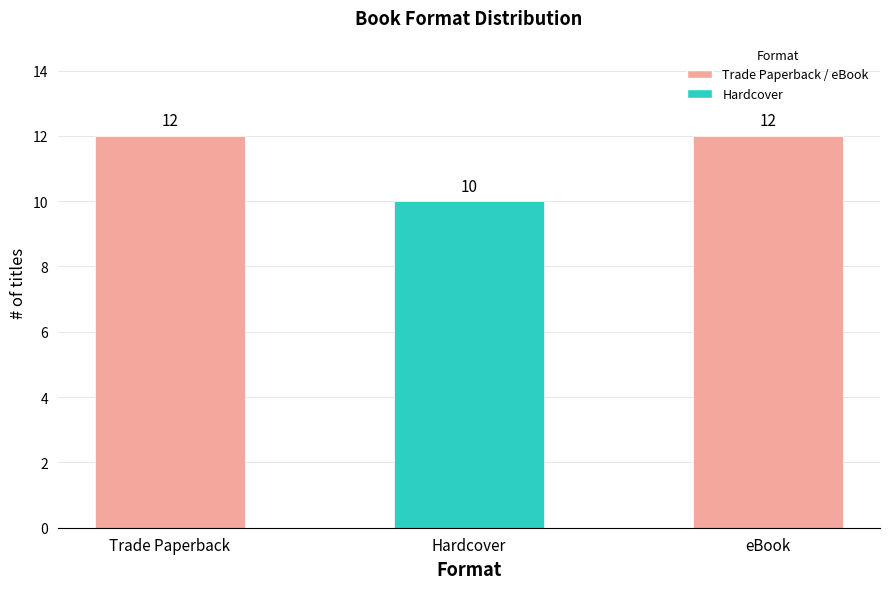

What position from the left is Hardcover?

2